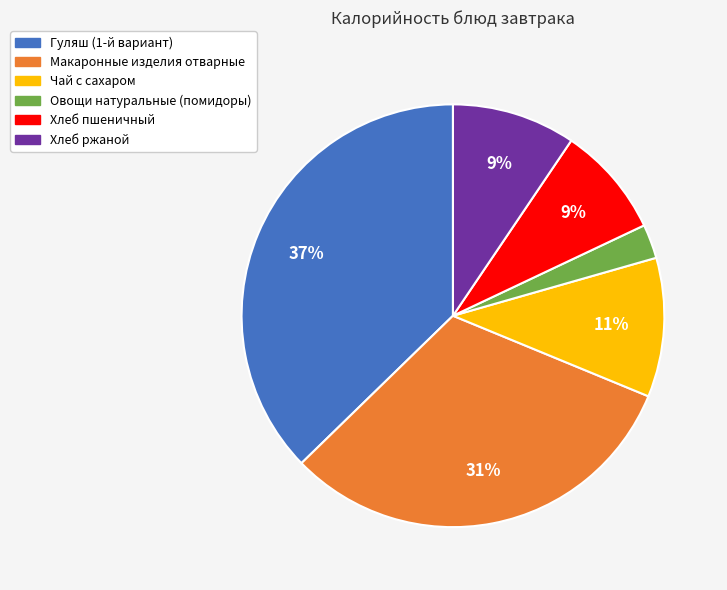

Which category has the smallest portion of the pie?

Овощи натуральные (помидоры)